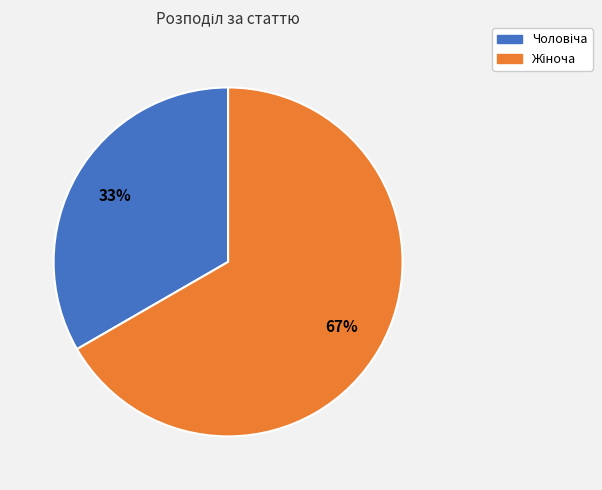

To the nearest percent, what is the average slice percentage?

50%